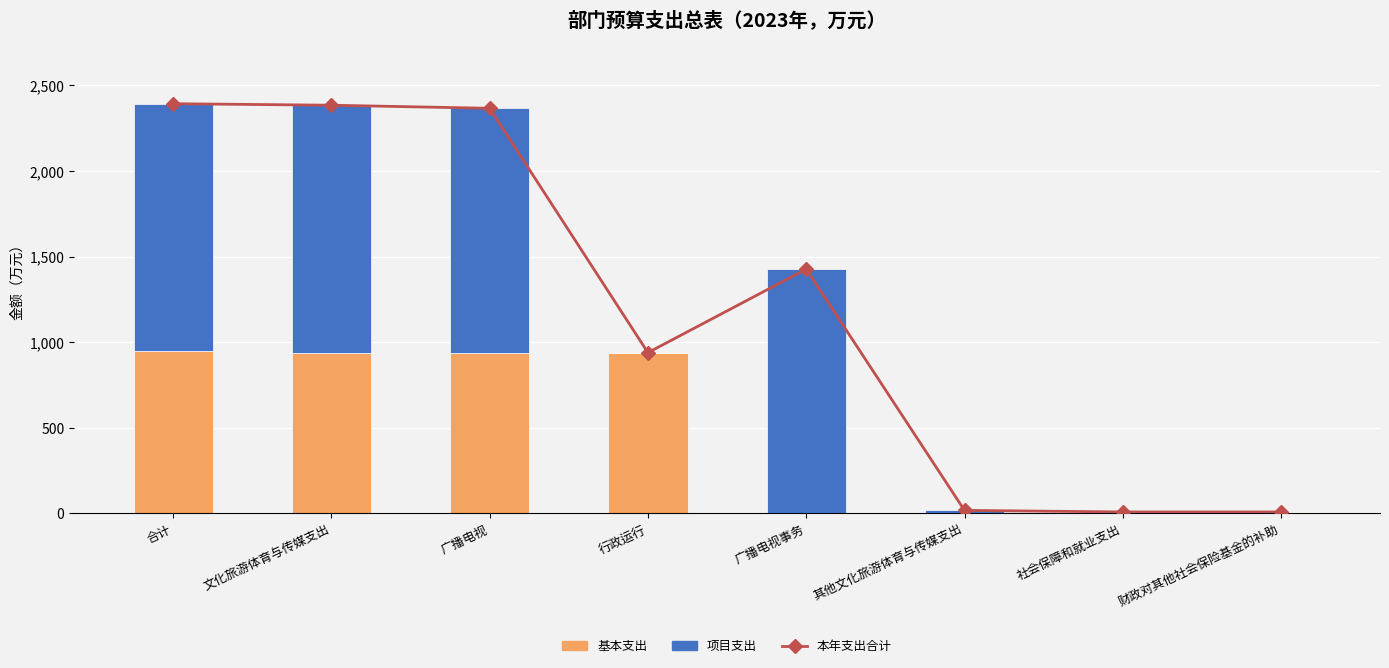

Is it true that 项目支出 equals 0.0 at 社会保障和就业支出?

True